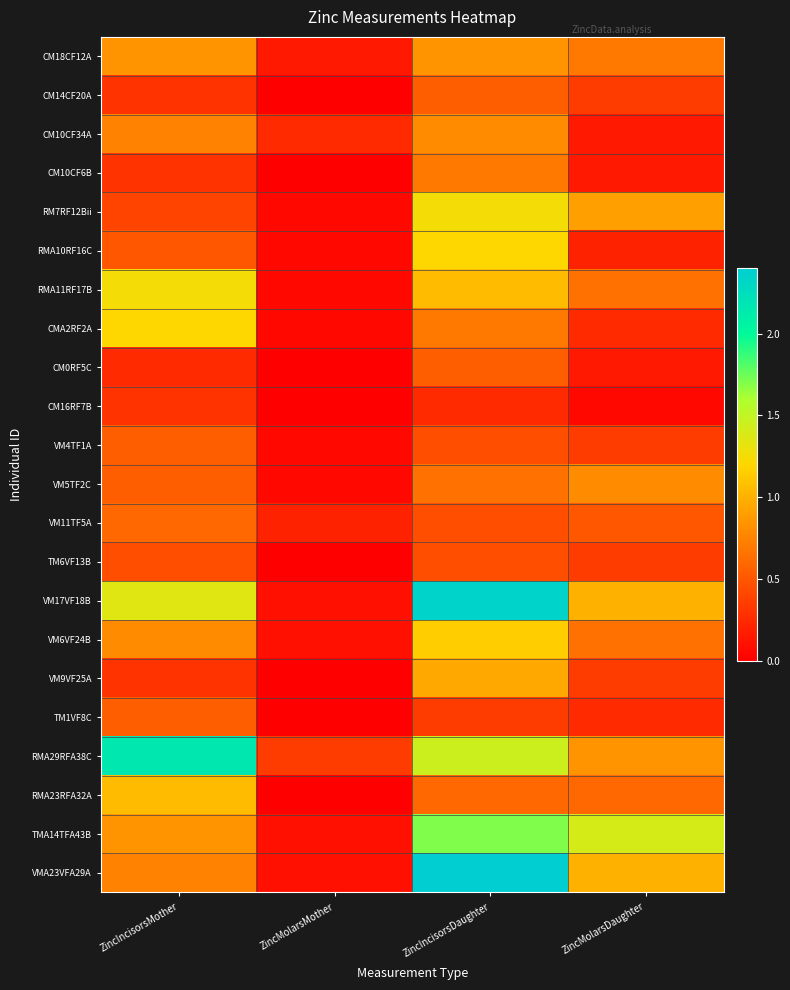

What is the difference between the highest and lowest values at ZincIncisorsDaughter?

2.1